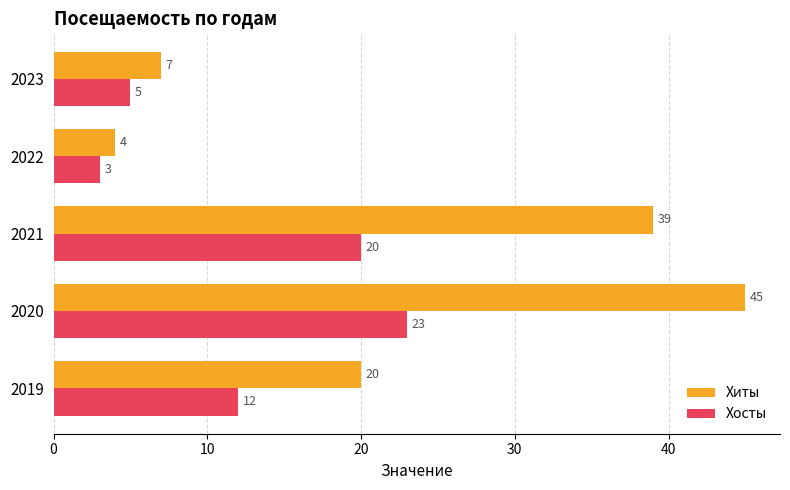

What is the difference between the maximum and minimum values in the Хосты series?

20